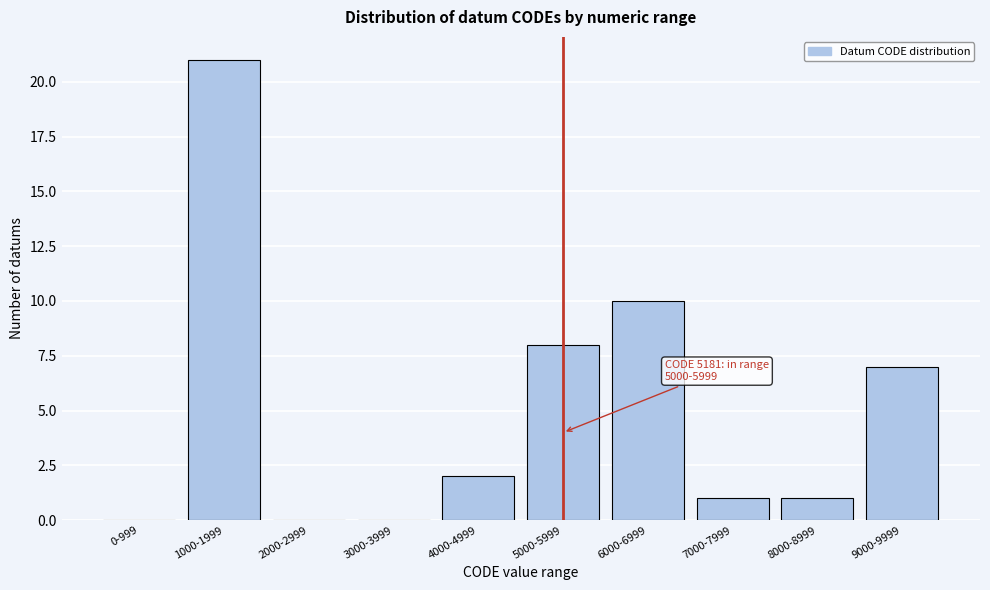

Reading left to right, extract all data points from this chart.

0-999=0	1000-1999=21	2000-2999=0	3000-3999=0	4000-4999=2	5000-5999=8	6000-6999=10	7000-7999=1	8000-8999=1	9000-9999=7